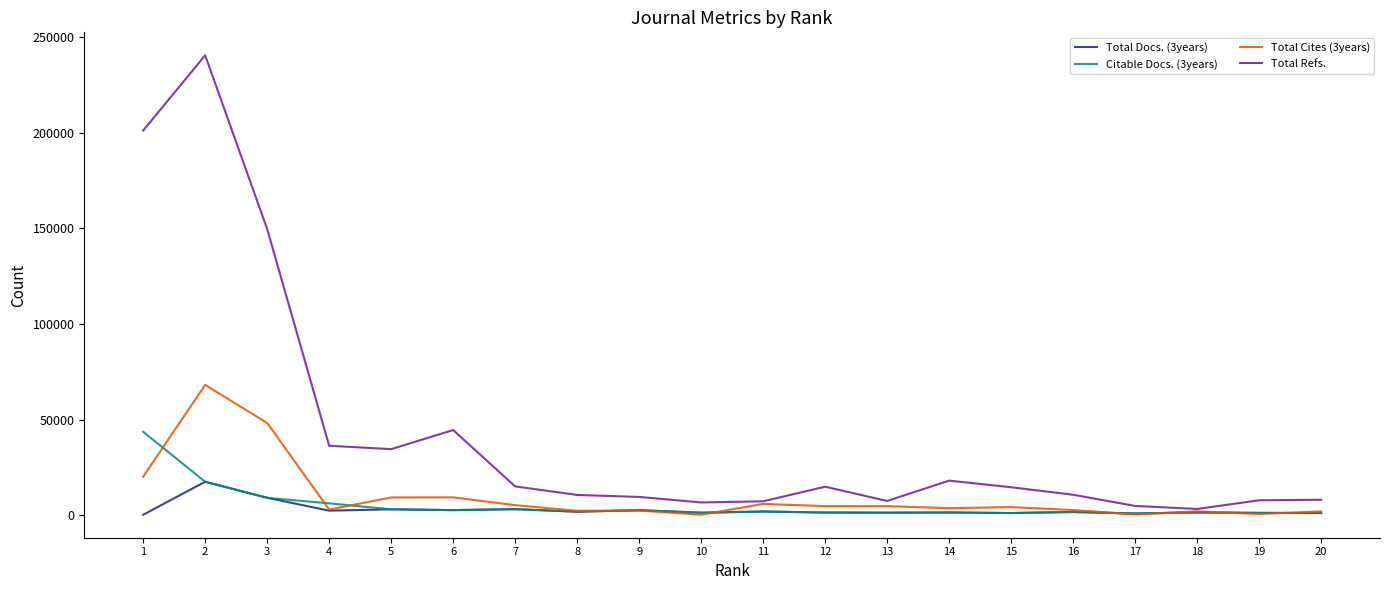

Which series has the widest spread of values?

Total Refs.